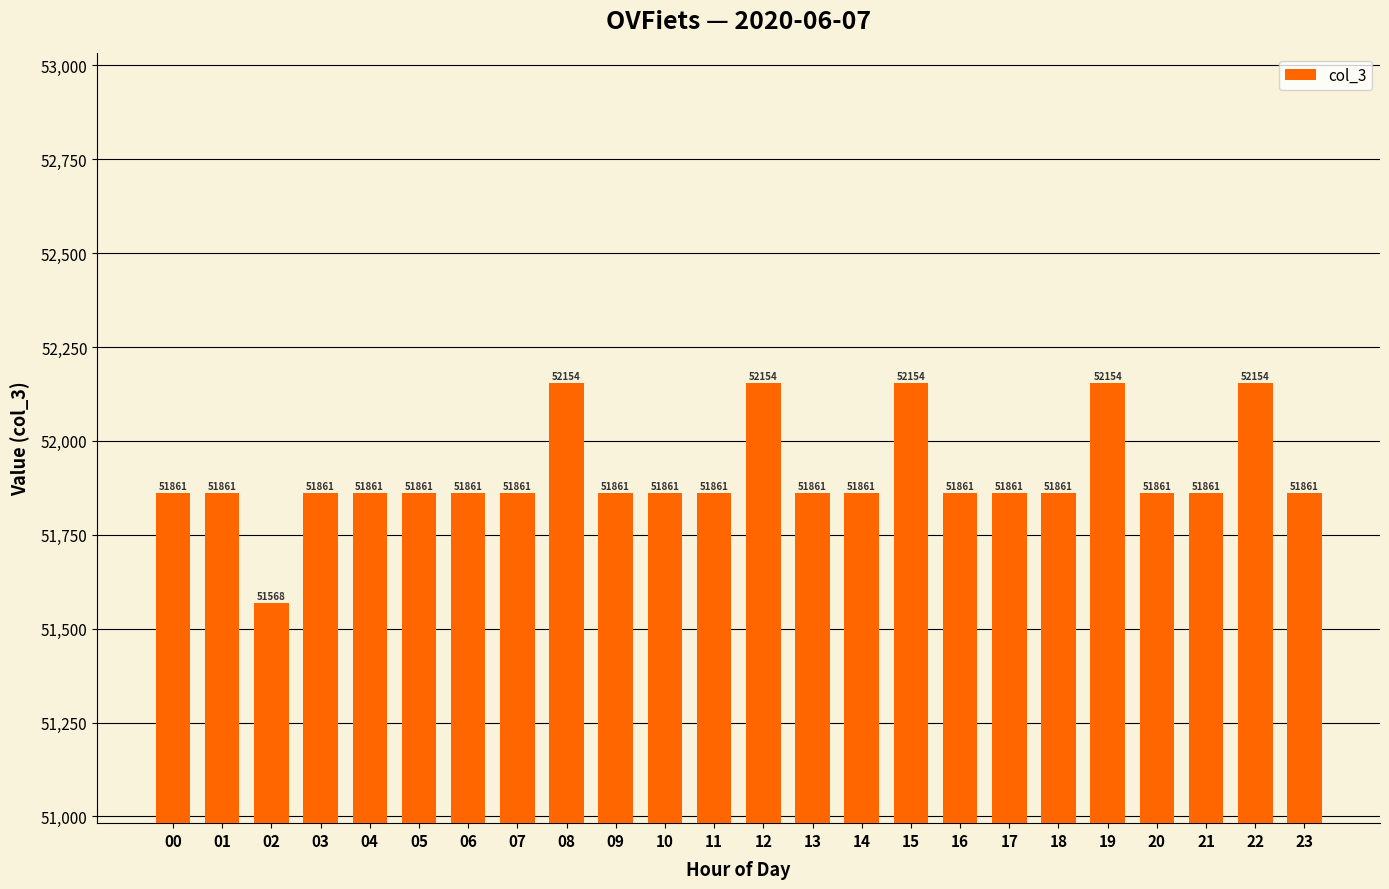

Reading left to right, extract all data points from this chart.

00=51861	01=51861	02=51568	03=51861	04=51861	05=51861	06=51861	07=51861	08=52154	09=51861	10=51861	11=51861	12=52154	13=51861	14=51861	15=52154	16=51861	17=51861	18=51861	19=52154	20=51861	21=51861	22=52154	23=51861